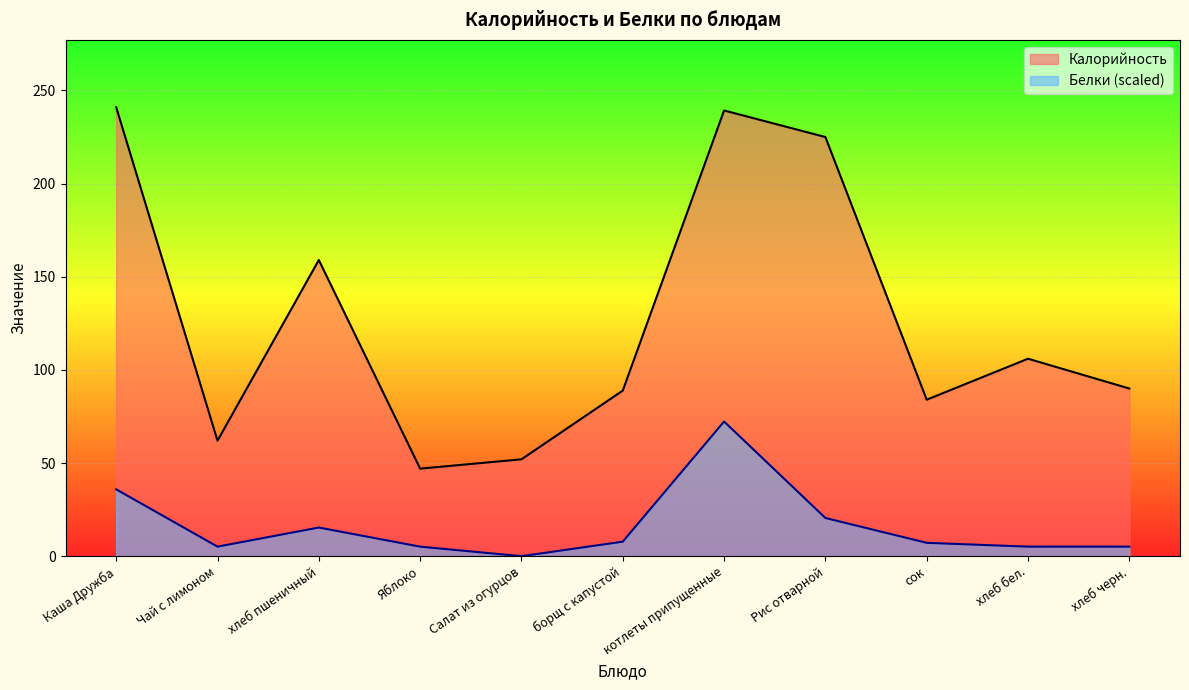

How many series are shown in this chart?

2